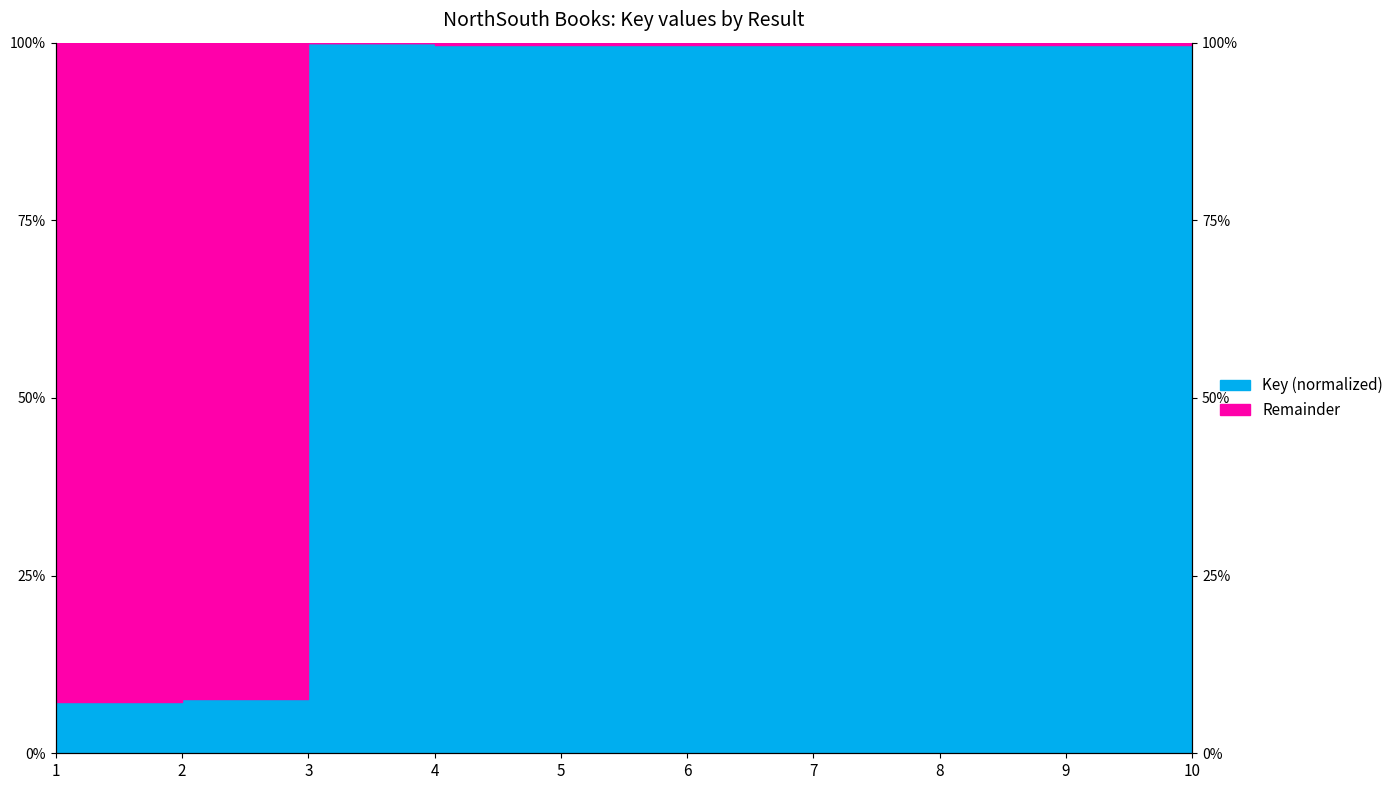

Which has a higher value, 1 or 6?

6